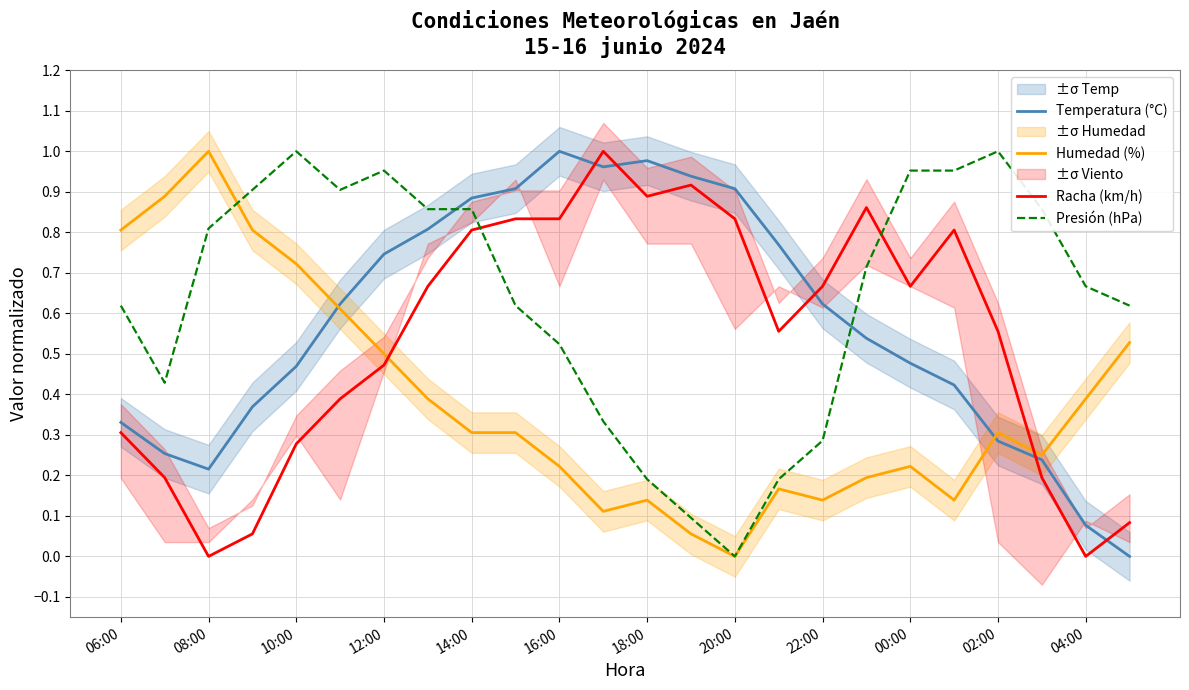

At which label does Humedad (%) reach its minimum?

20:00